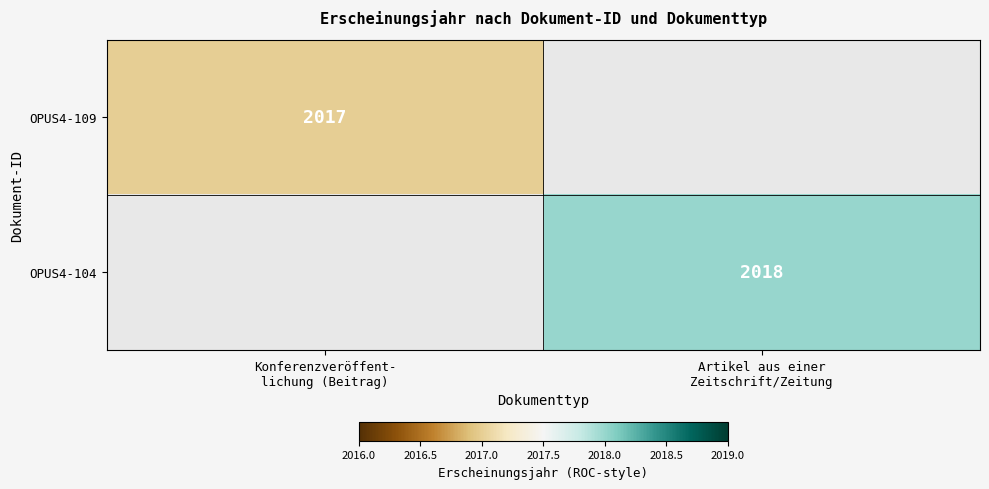

At Artikel aus einer Zeitschrift/Zeitung, list the series in order from smallest to largest.

OPUS4-109, OPUS4-104